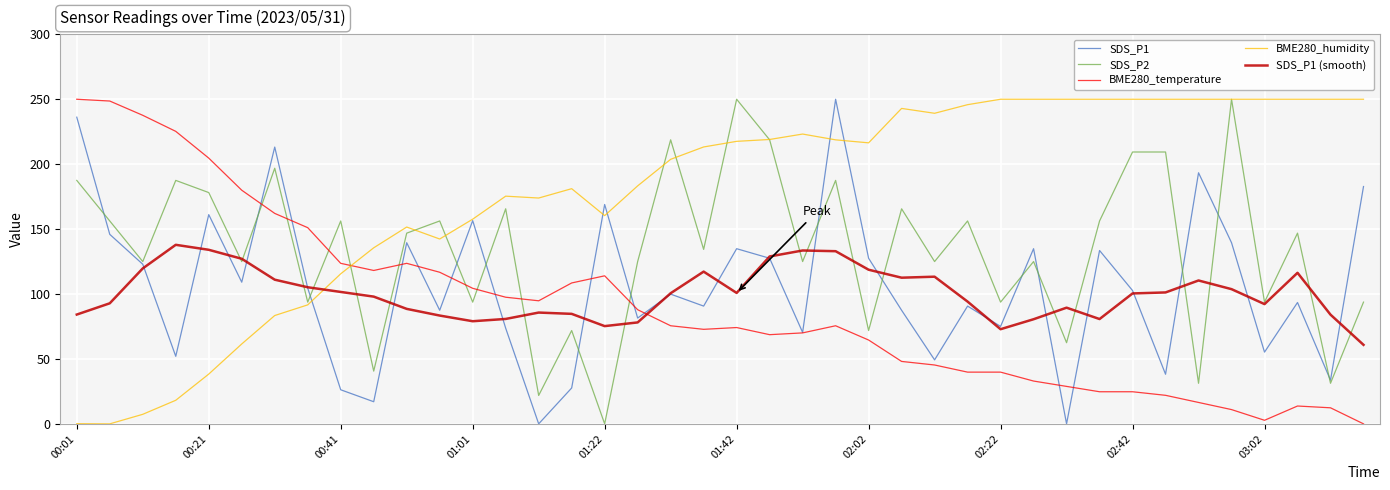

Which series has the largest total across all categories?

BME280_humidity